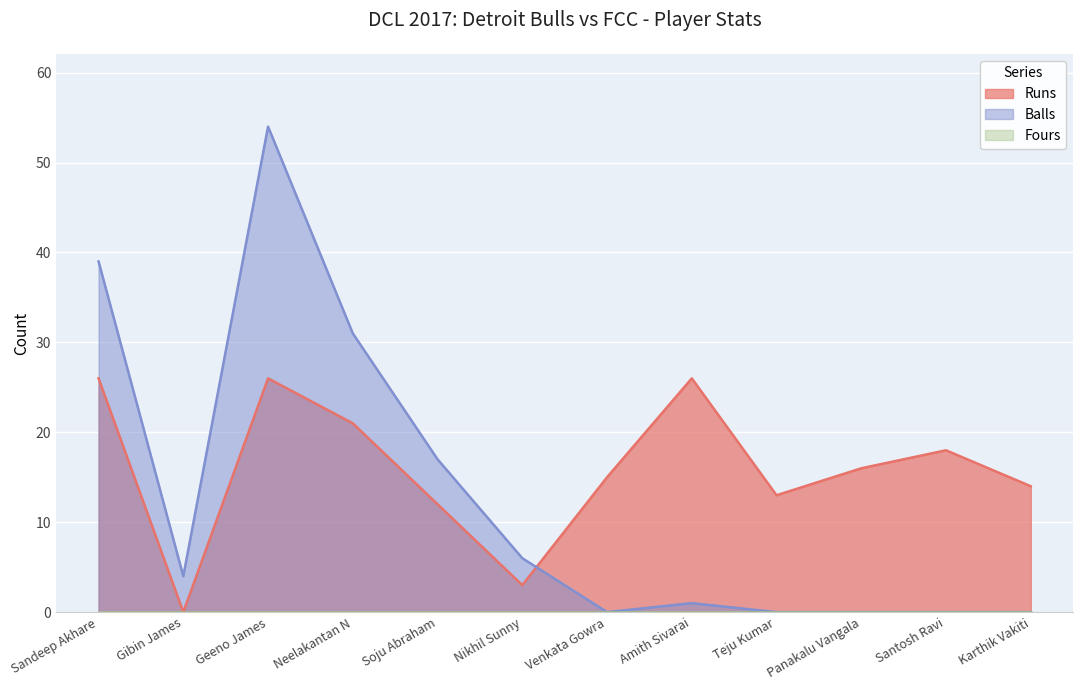

How many intersections are there between Balls and Runs?

1